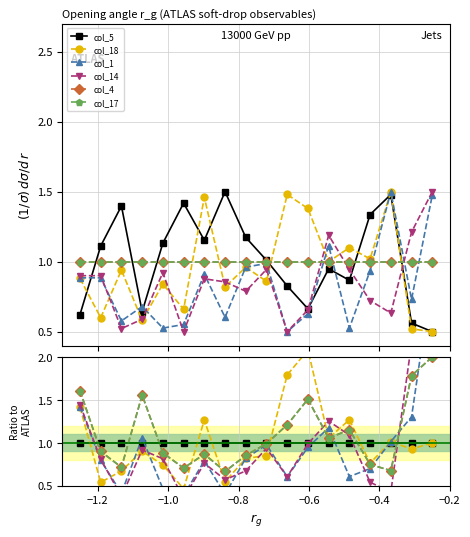

What is the highest value of the col_17 series?

2.0